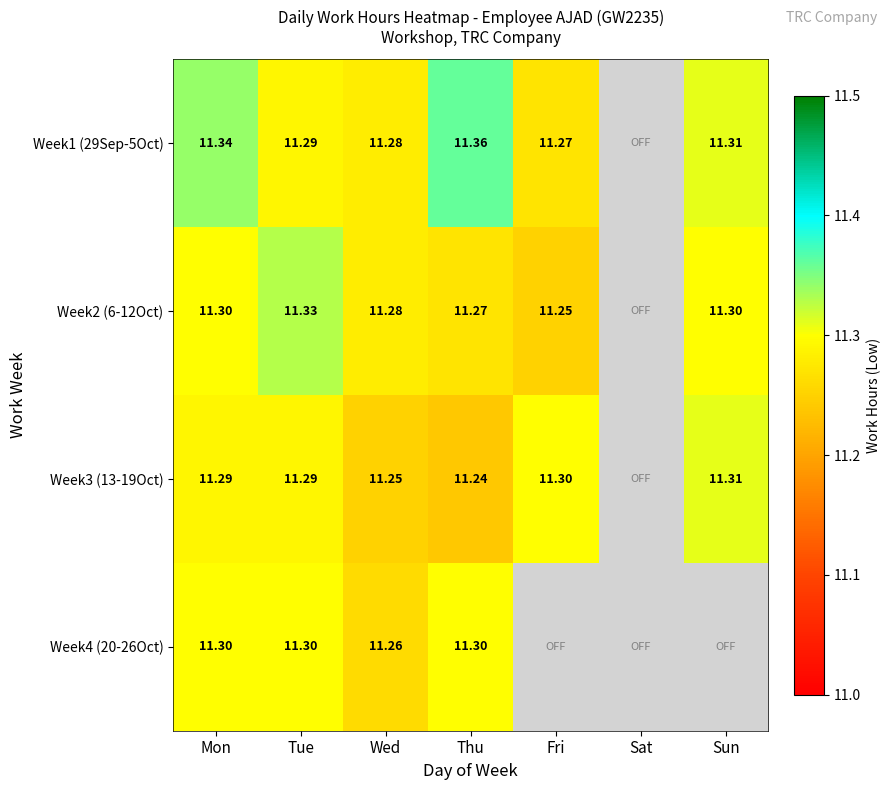

Is the value of Week3 (13-19Oct) at Sun greater than the value of Week2 (6-12Oct) at Mon?

Yes